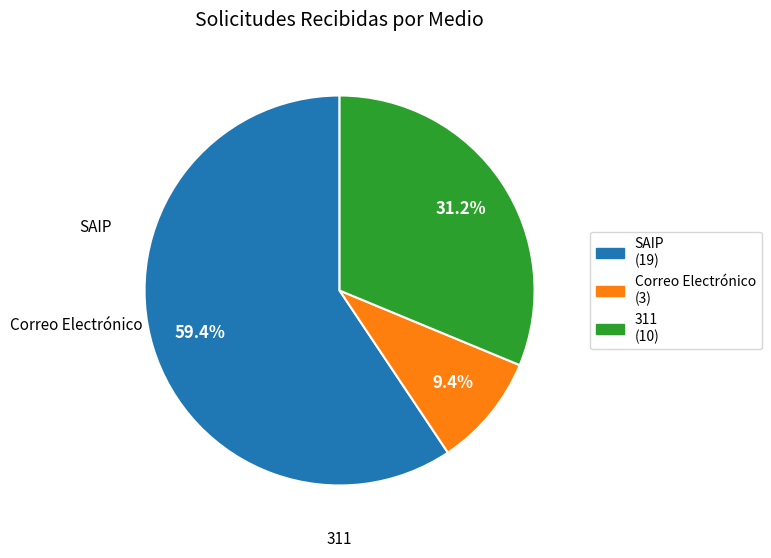

To the nearest percent, what is the average slice percentage?

33%